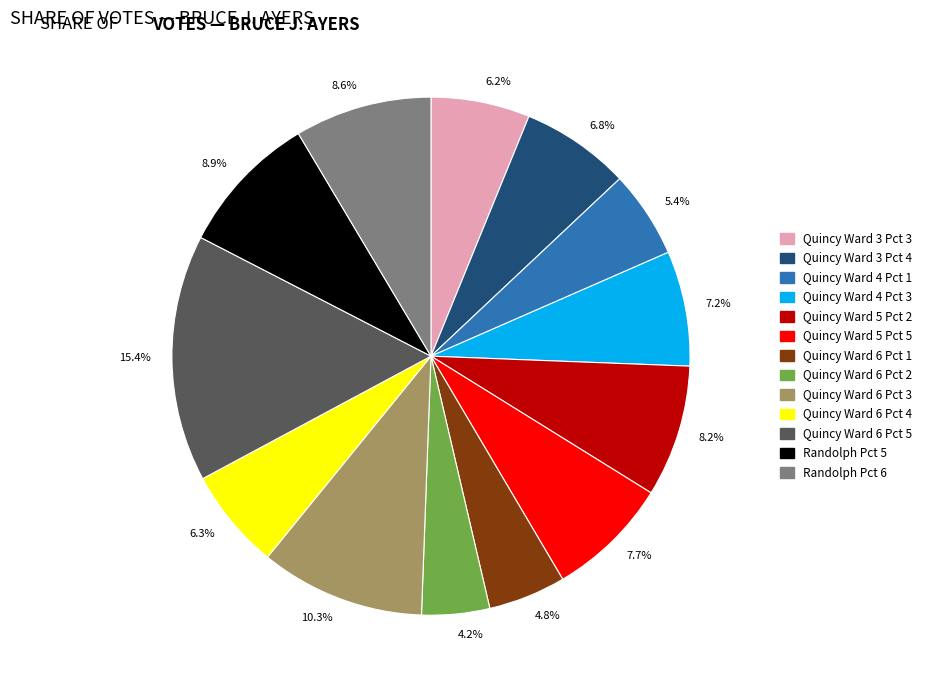

What percentage is NOT represented by Randolph Pct 5?

91.1%